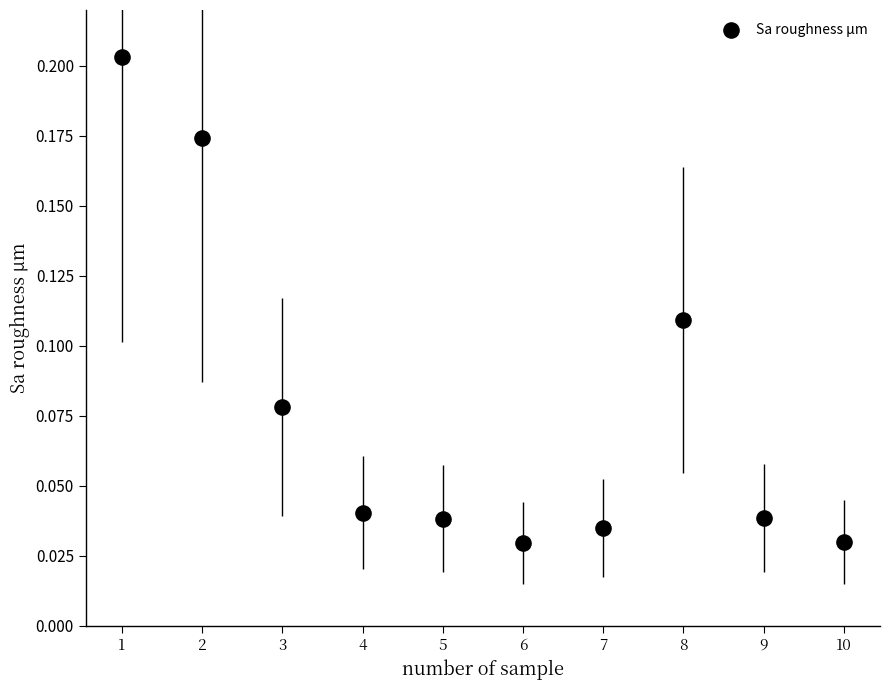

What is the average X value?

5.5